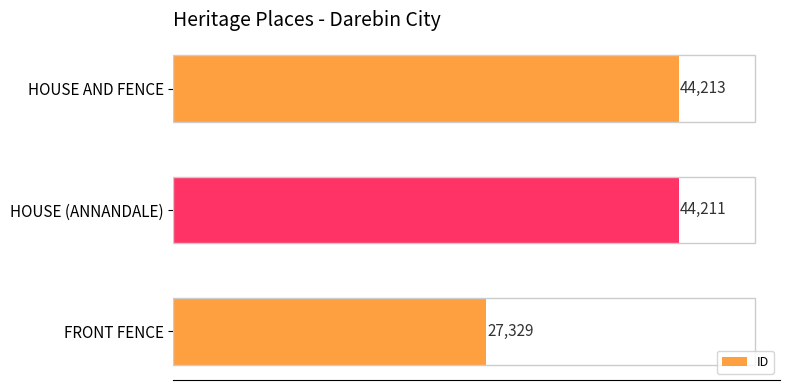

Read the value at HOUSE AND FENCE.

44213